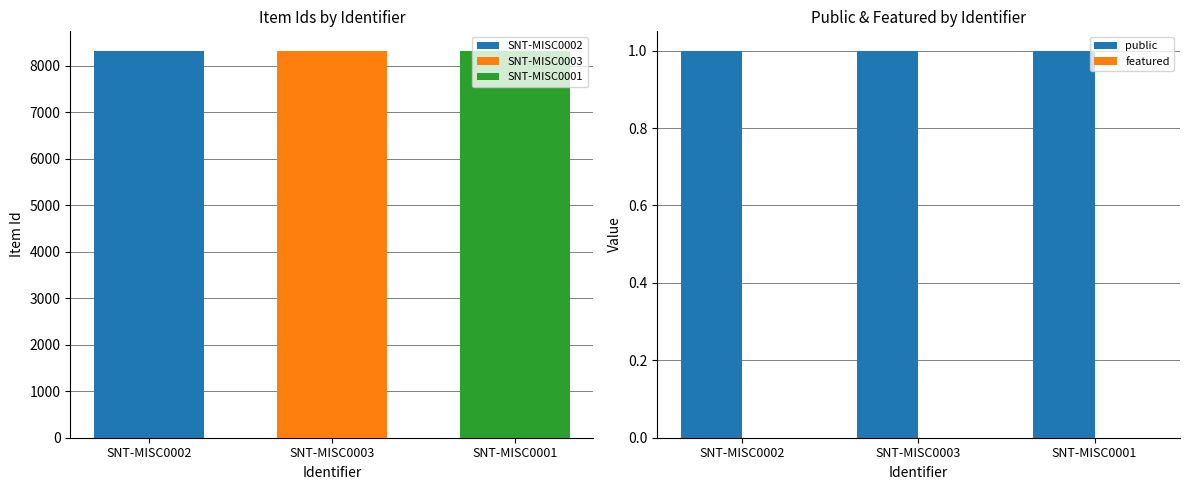

How many groups of bars are there?

3